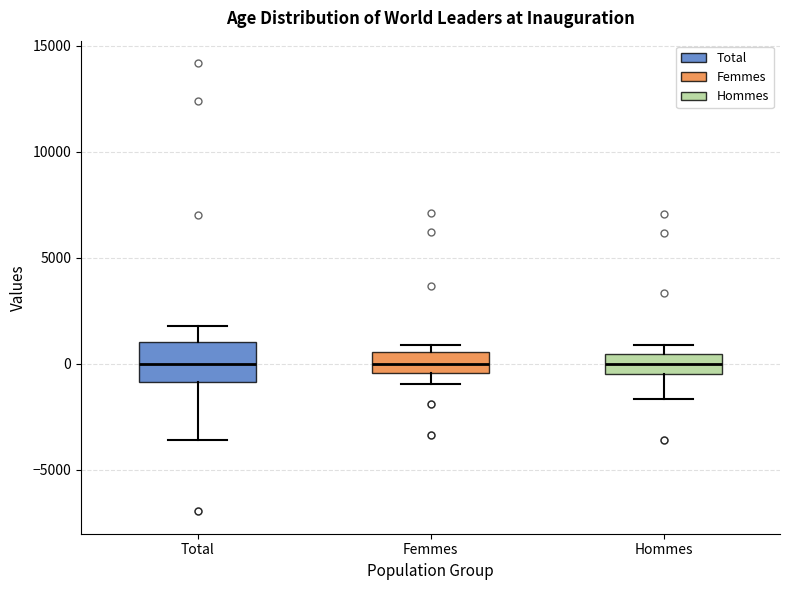

Reading left to right, read every box against the y-axis: the position of its median line, the range the box covers, and the ends of its whiskers. The values are not printed on the chart, so give them approximately, as read against the axis.

Total: median 0, box -1000 to 1000, whiskers -3500 to 2000
Femmes: median 0, box -500 to 500, whiskers -1000 to 1000
Hommes: median 0, box -500 to 500, whiskers -1500 to 1000